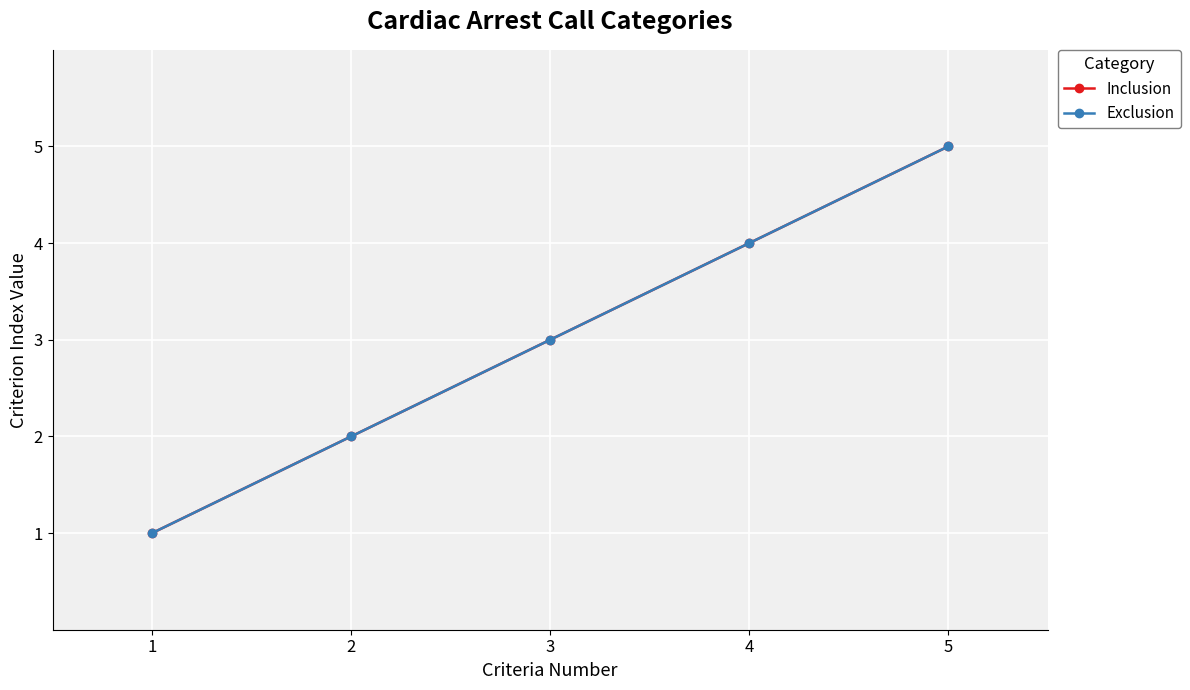

True or false: Inclusion and Exclusion intersect in this chart.

False